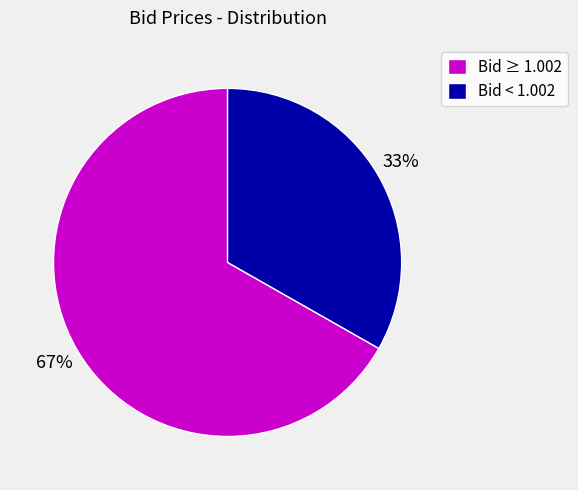

To the nearest percent, what is the difference between the Bid ≥ 1.002 and Bid < 1.002 slice percentages?

34%